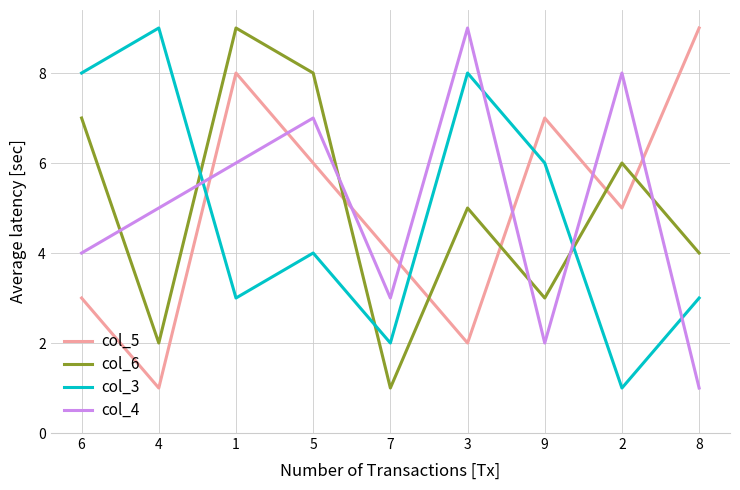

Between 2 and 8, which series saw the biggest shift?

col_4